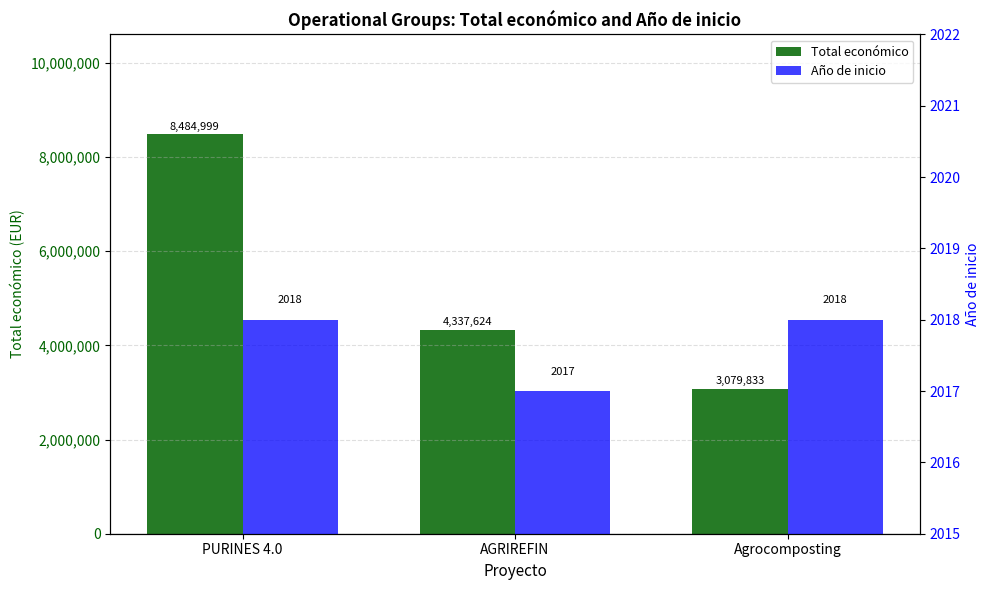

What is the sum of the Total económico values at PURINES 4.0 and AGRIREFIN?

12822623